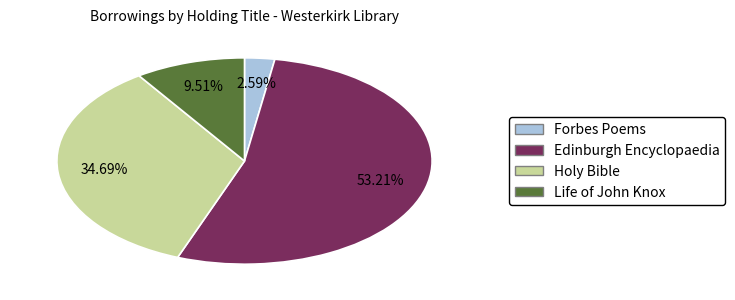

Do Edinburgh Encyclopaedia and Life of John Knox together represent more than half of the pie?

Yes